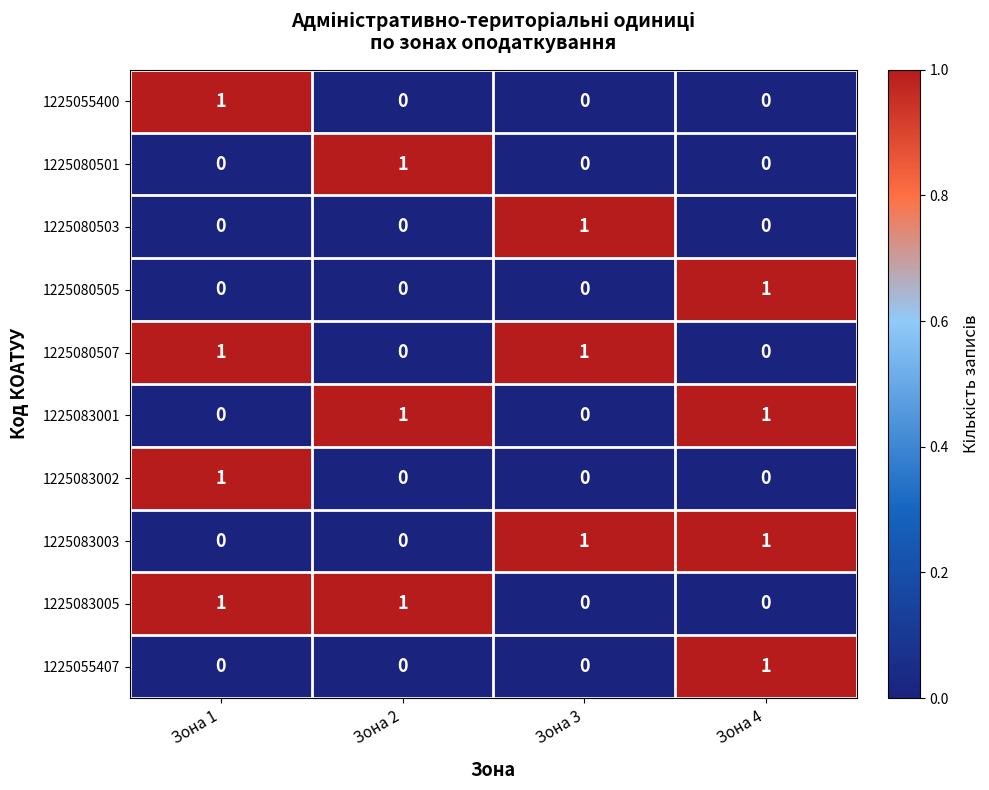

What is the total value across all series at Зона 4?

4